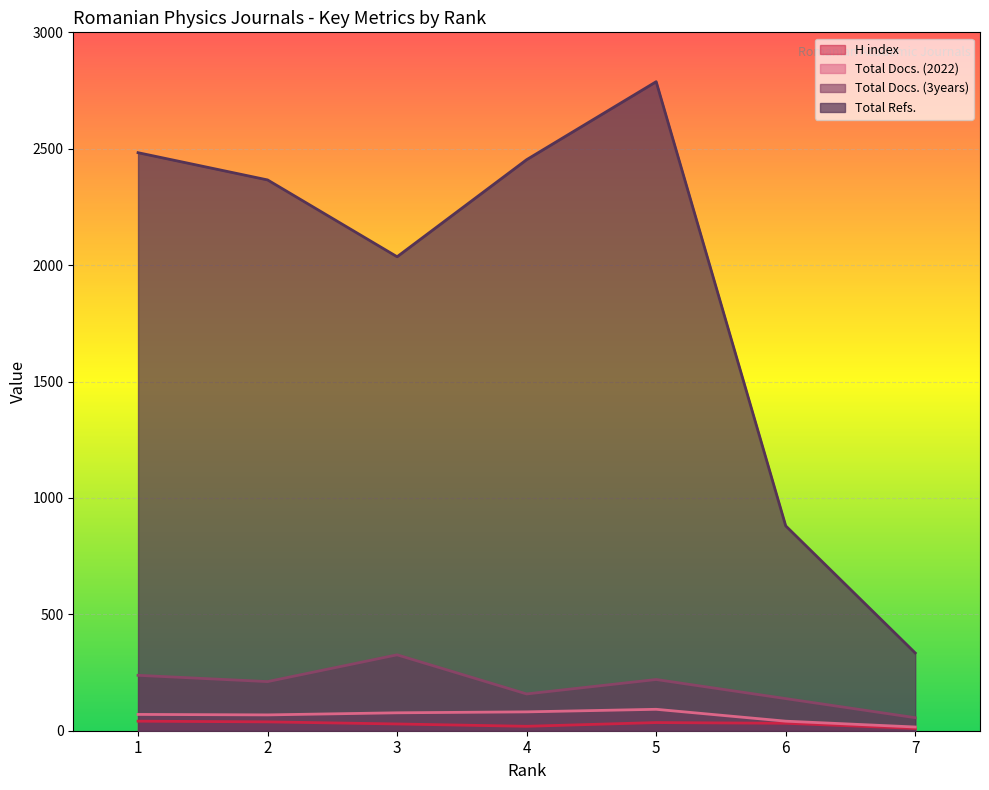

At which label does Total Refs. reach its minimum?

7